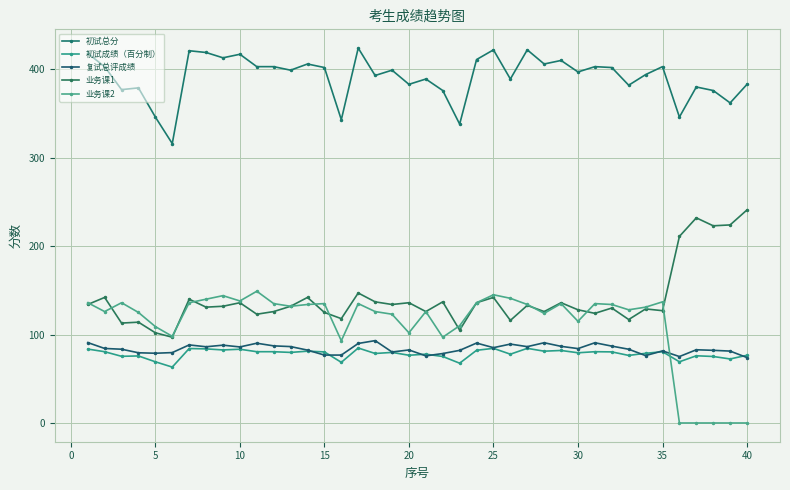

True or false: 复试总评成绩 and 初试总分 intersect in this chart.

False